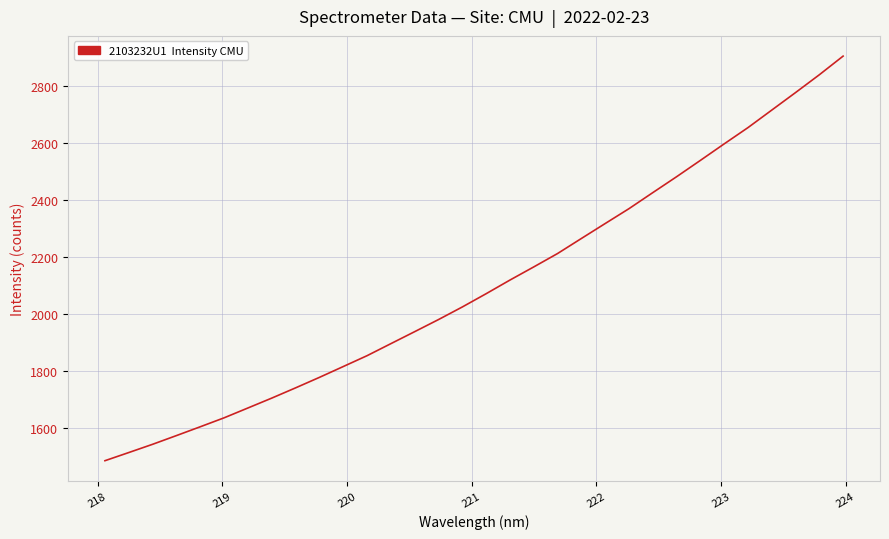

What is the maximum value shown in the chart?

2904.6